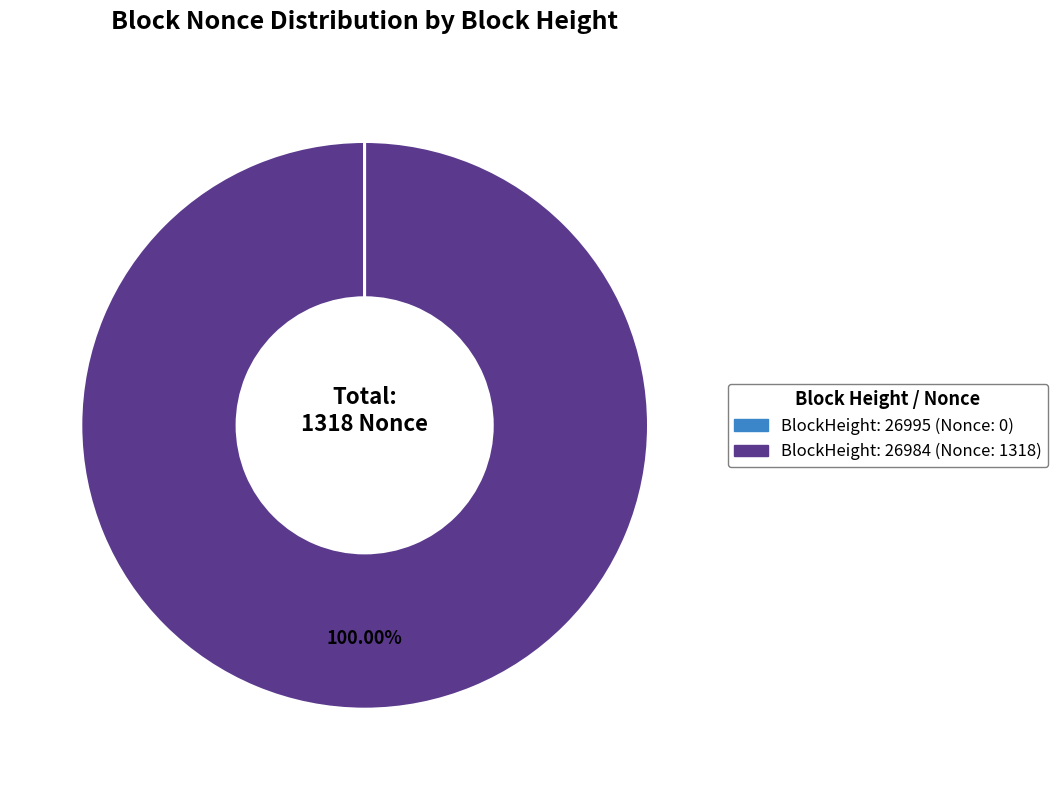

Is there any slice that represents more than half of the pie?

Yes